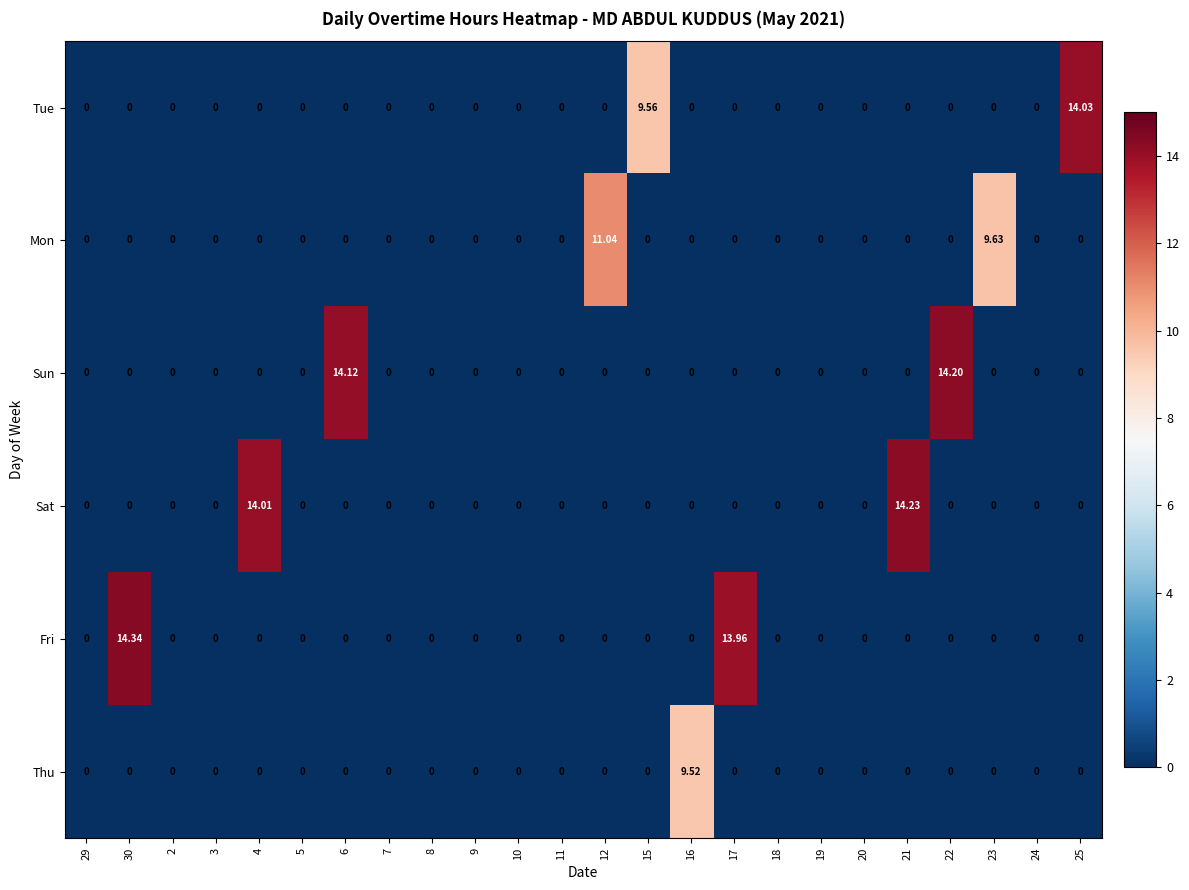

Rank the series by their maximum value, from highest to lowest.

Fri, Sat, Sun, Tue, Mon, Thu